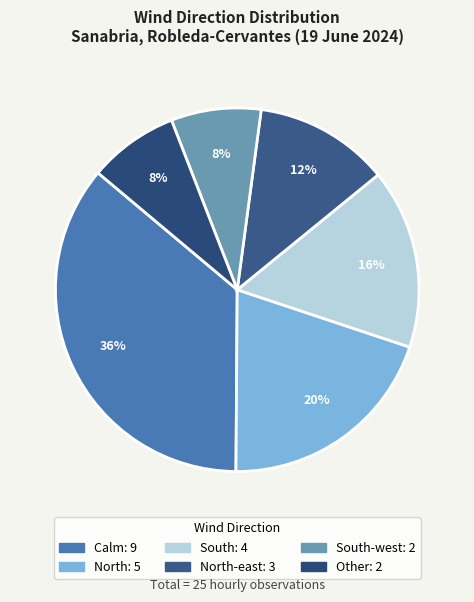

Does any single category account for the majority?

No